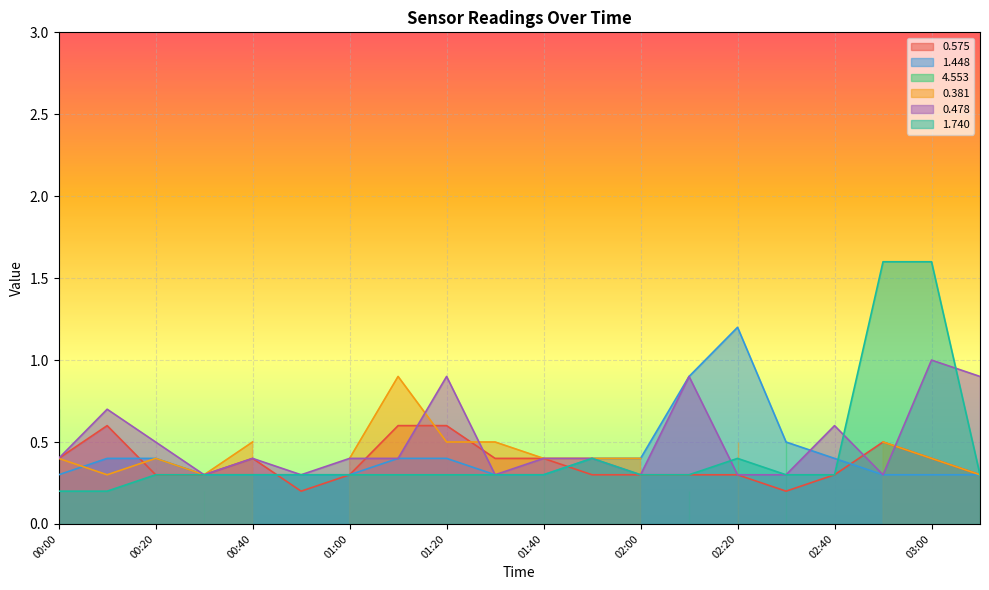

Where is 1.448 nearest to the value 0?

00:00